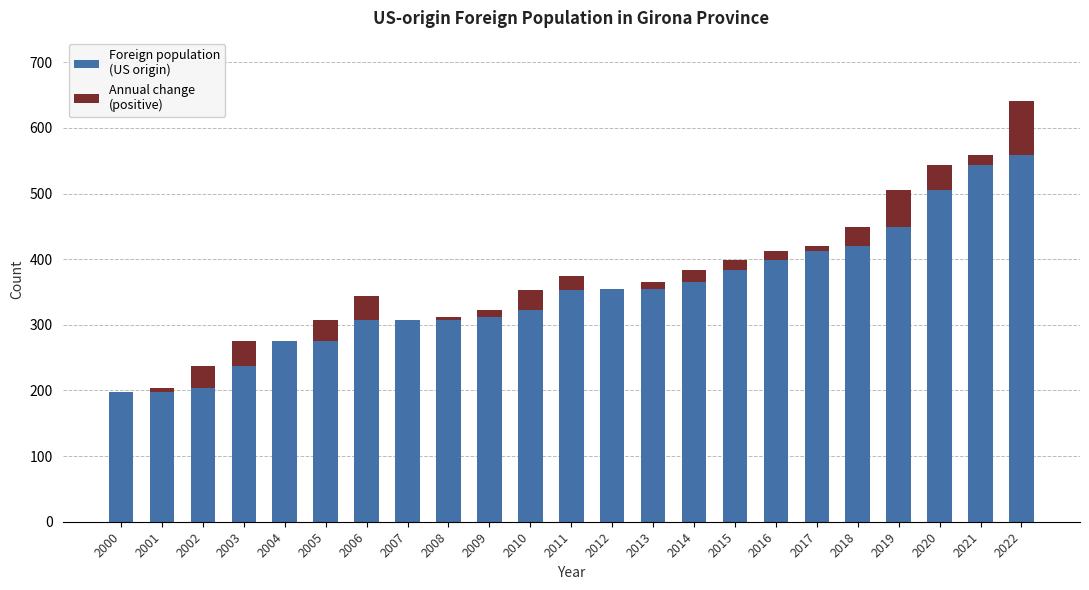

What are all the series names shown in the legend?

Foreign population (US origin), Annual change (positive)